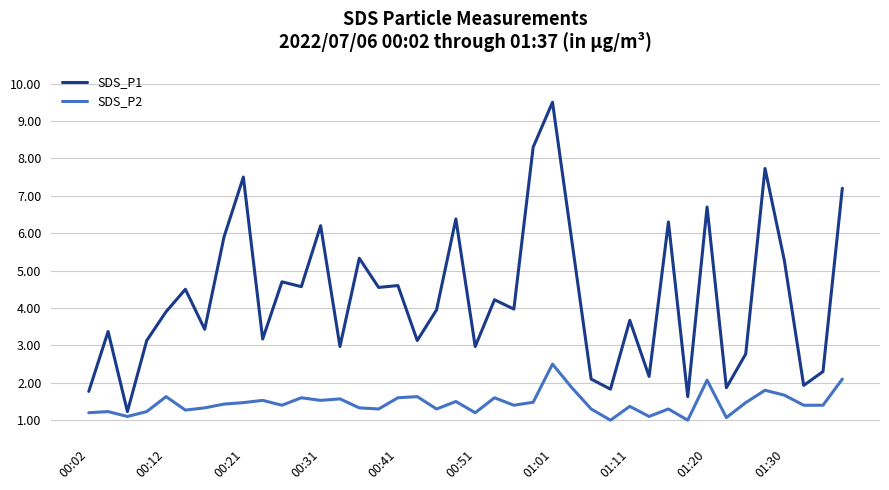

What is the greatest value displayed?

9.5